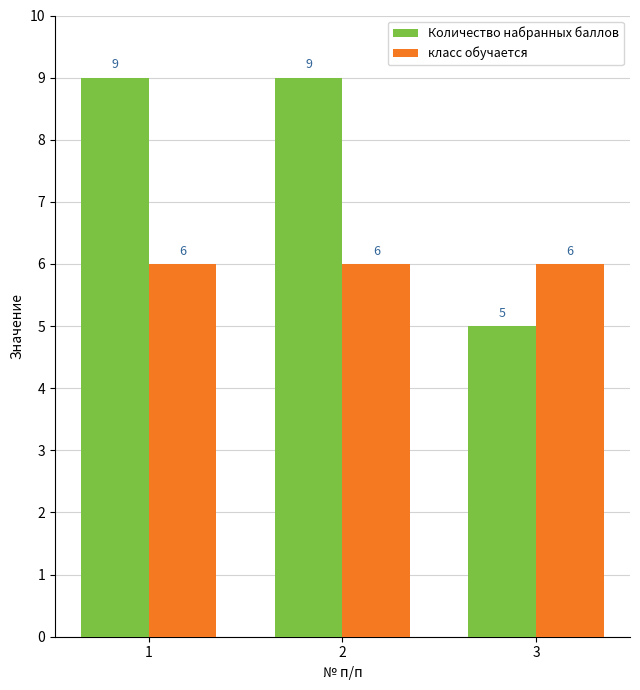

The класс обучается series shows 3 at 2. True or false?

False